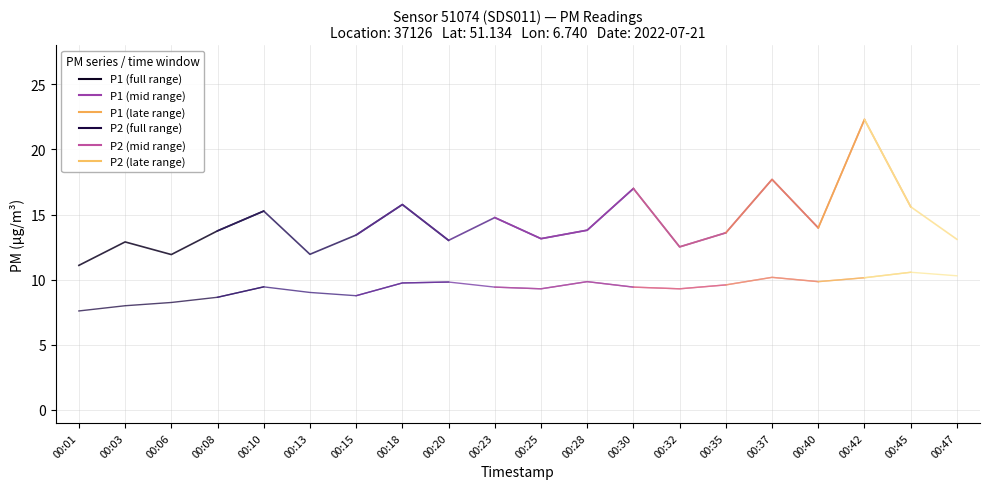

True or false: P2 and P1 cross at least once.

False